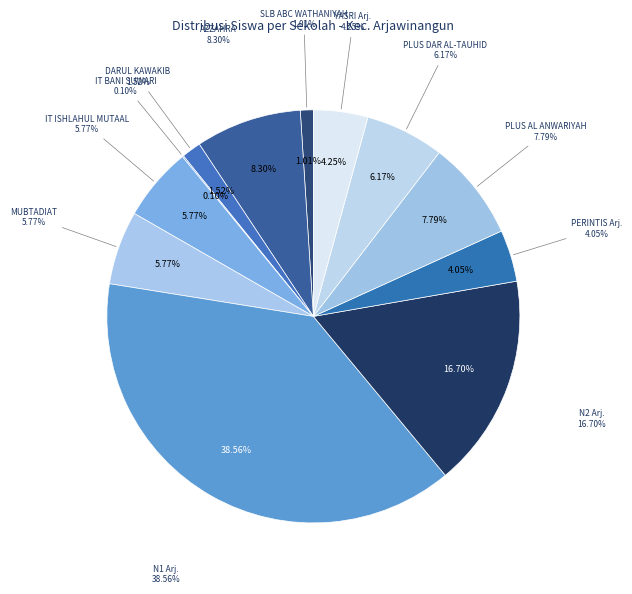

Is it true that SMP DARUL KAWAKIB is 2% of the pie?

True